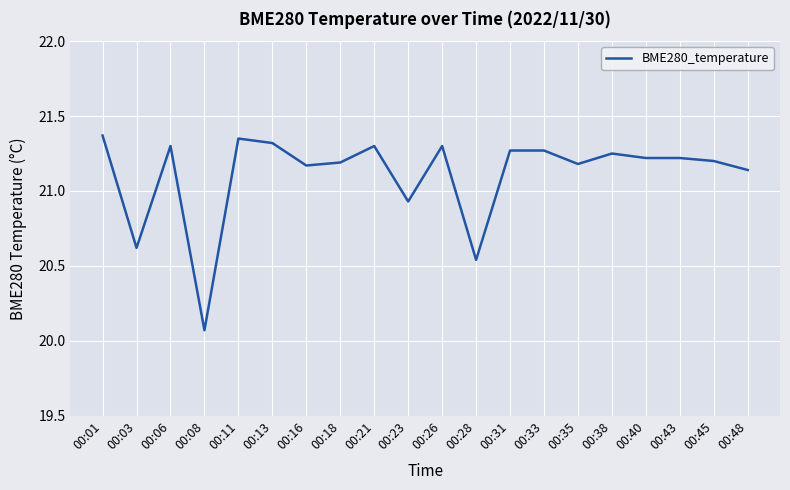

At which label does the data first exceed 21?

00:01